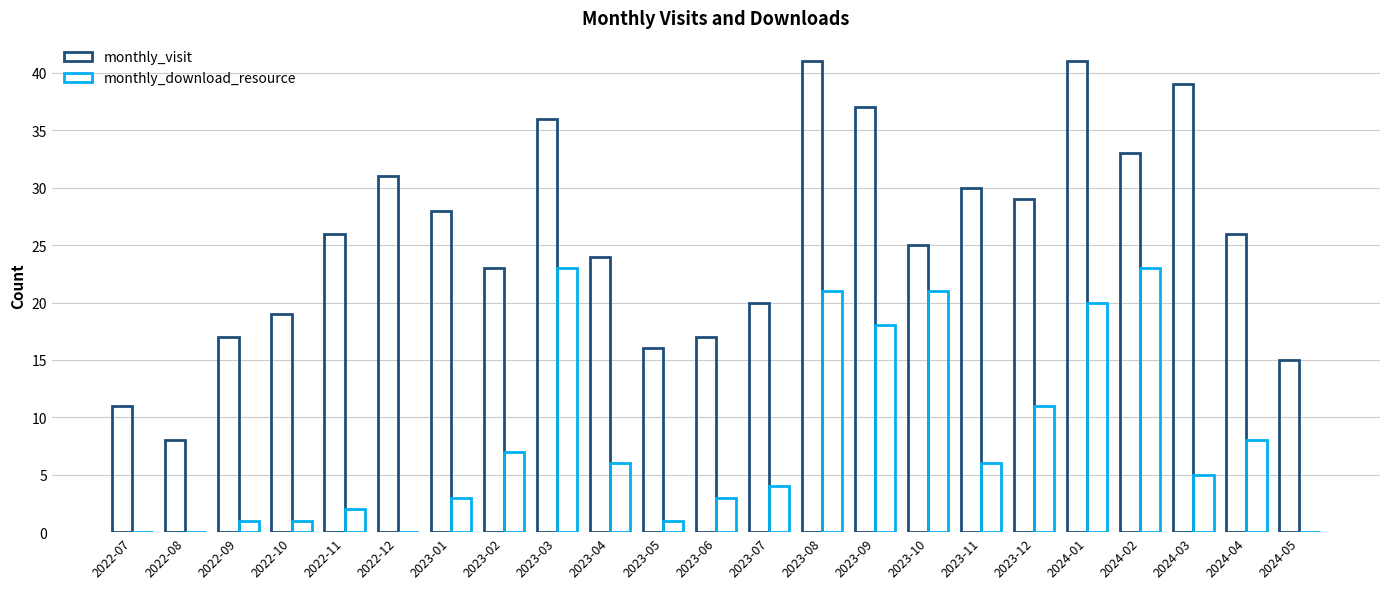

The value of monthly_download_resource at 2023-11 is 6. True or false?

True